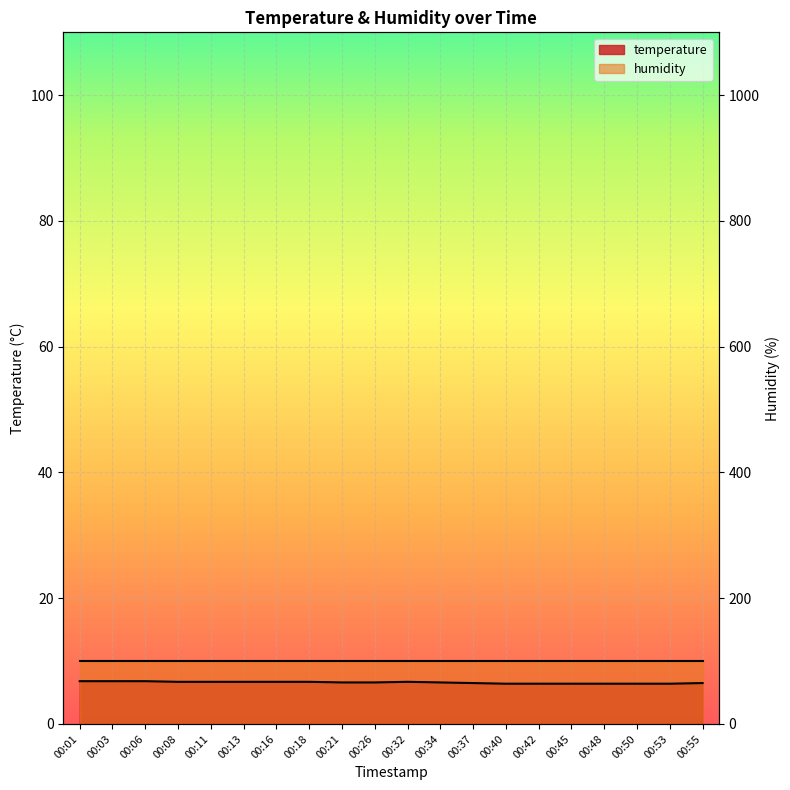

Where is the data nearest to the value 6?

00:40